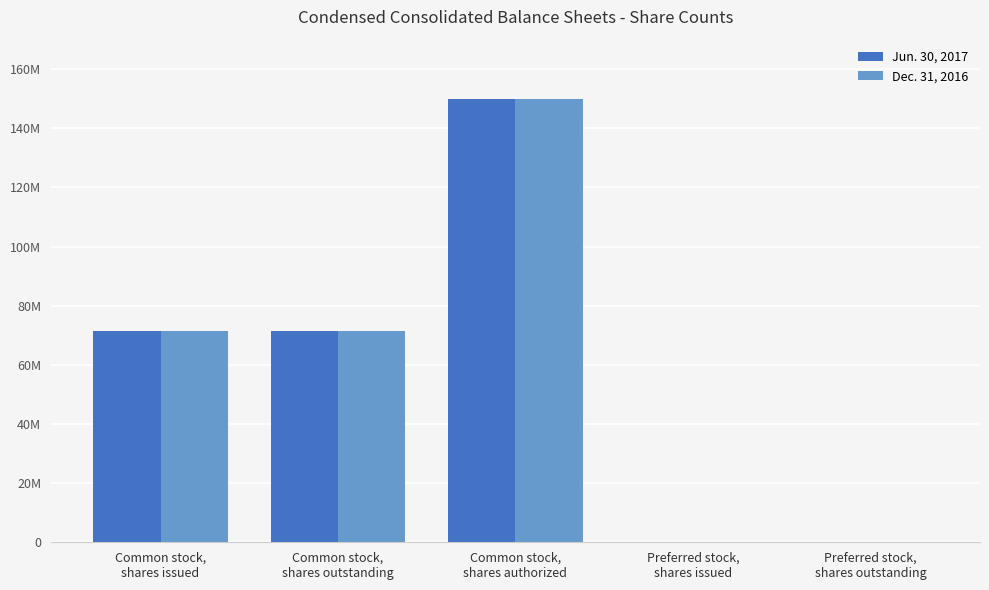

What are all the series names shown in the legend?

Jun. 30, 2017, Dec. 31, 2016